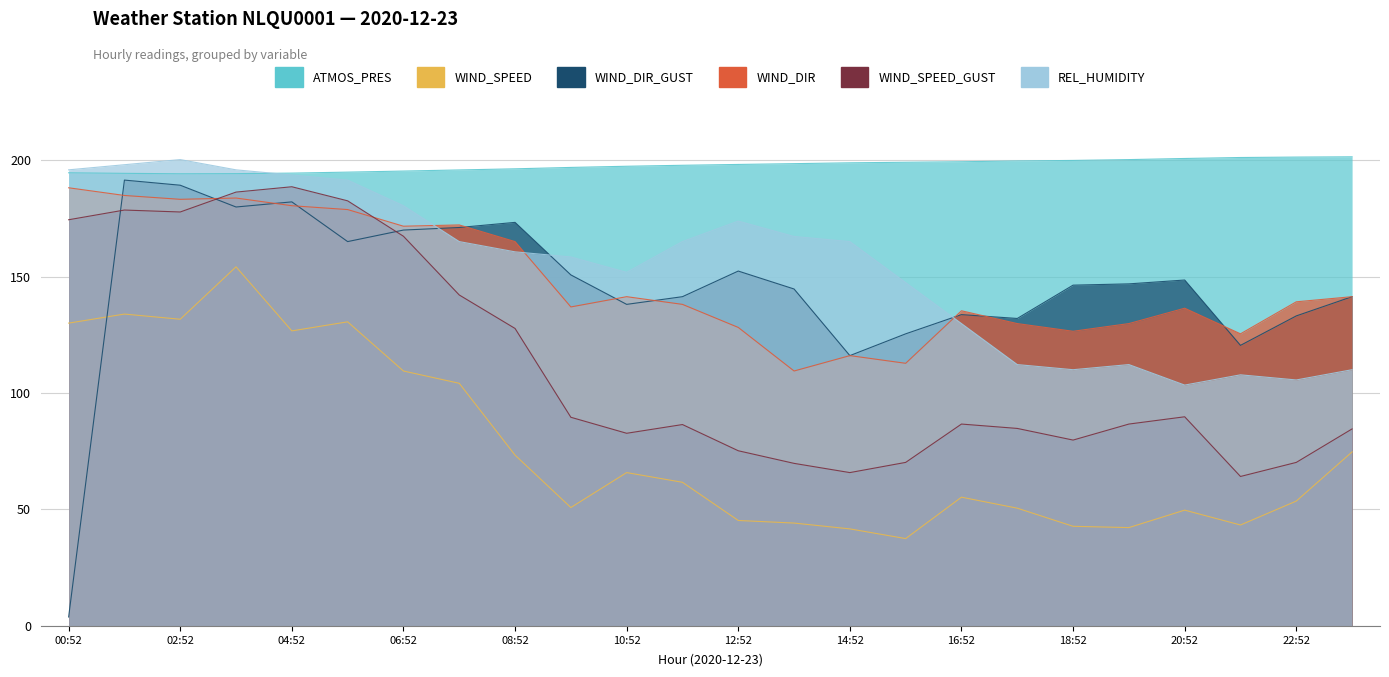

Which series changed the most between 06:52 and 21:52?

WIND_SPEED_GUST